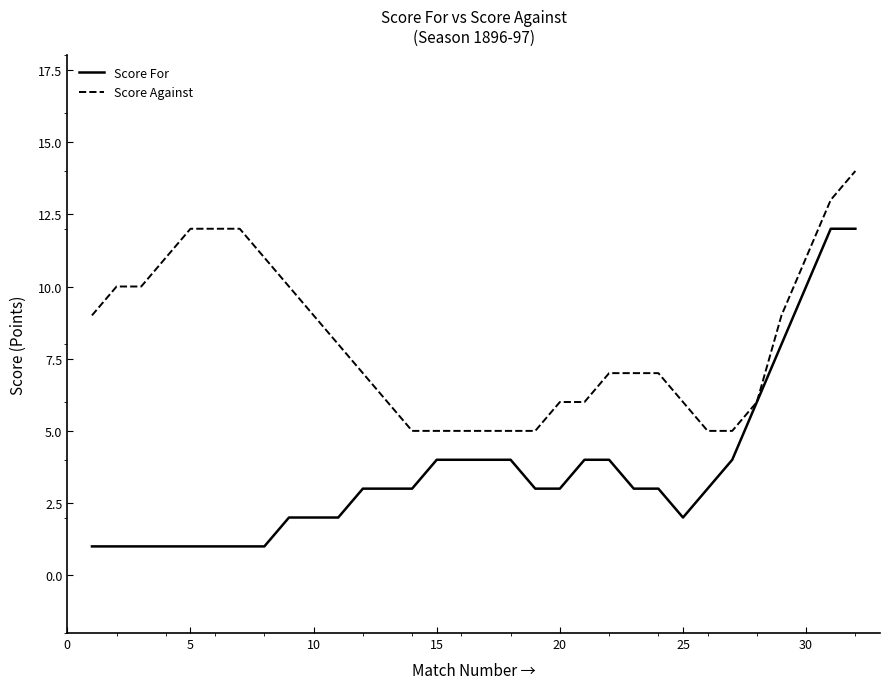

Which series has the largest range (max minus min)?

Score For